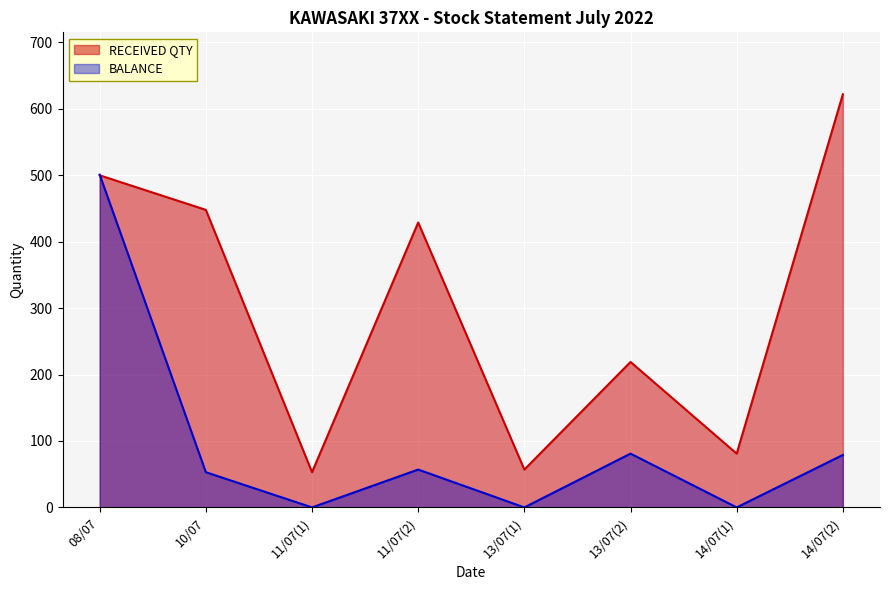

The value of RECEIVED QTY at 10/07 is 208. True or false?

False